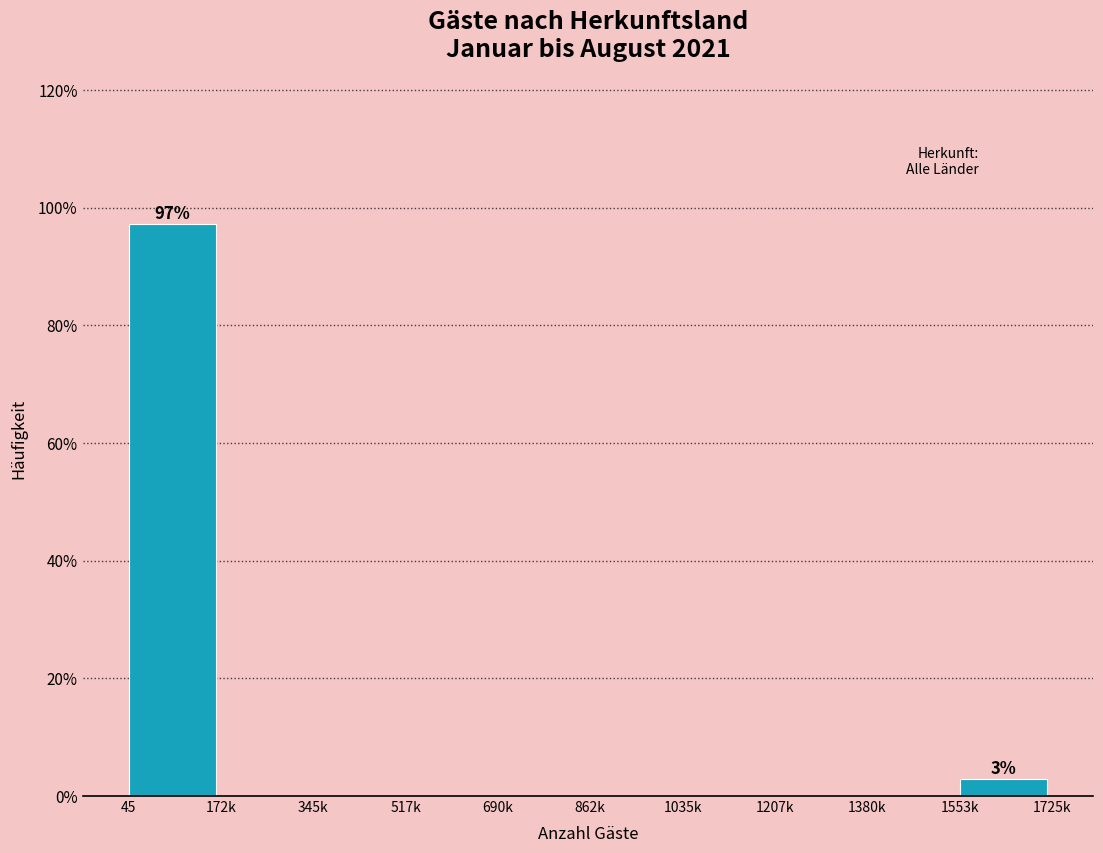

Reading left to right, extract all data points from this chart.

45=97.1	172k=0.0	345k=0.0	517k=0.0	690k=0.0	862k=0.0	1035k=0.0	1207k=0.0	1380k=0.0	1553k=2.9